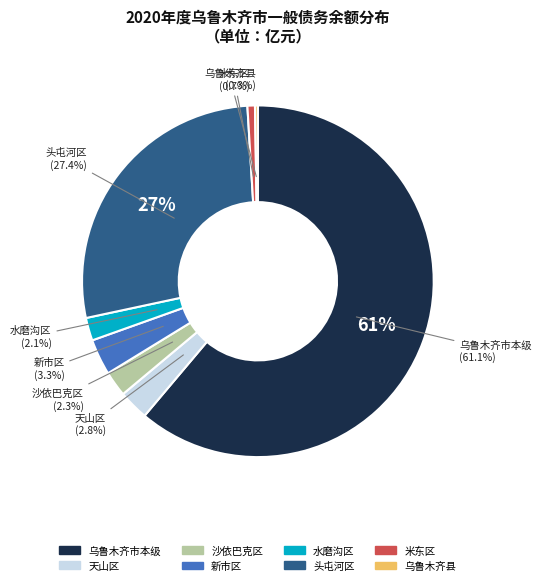

To the nearest percent, what percentage of the pie is 米东区?

1%